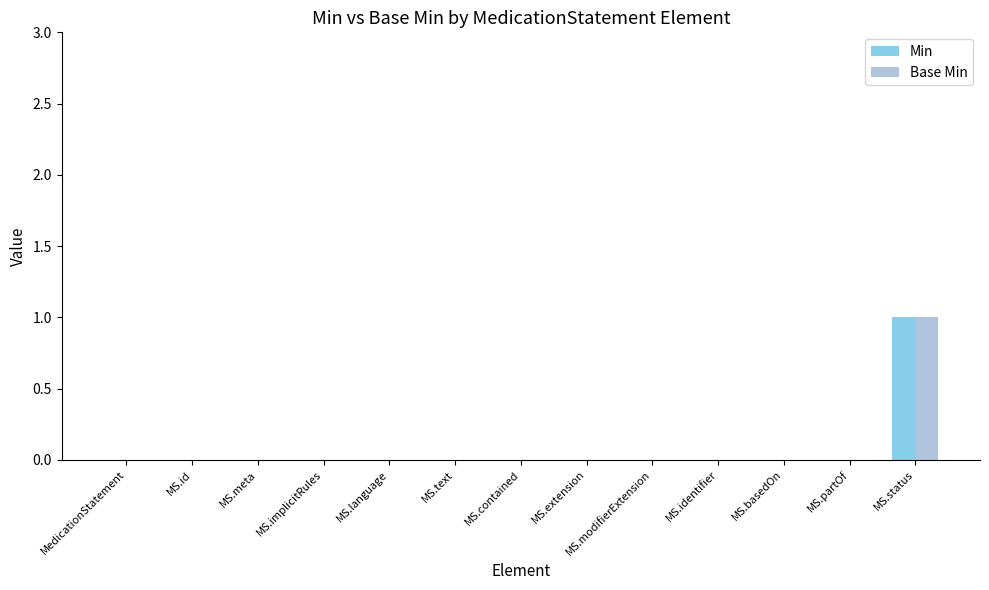

True or false: Base Min has a value of 0 at MS.status.

False